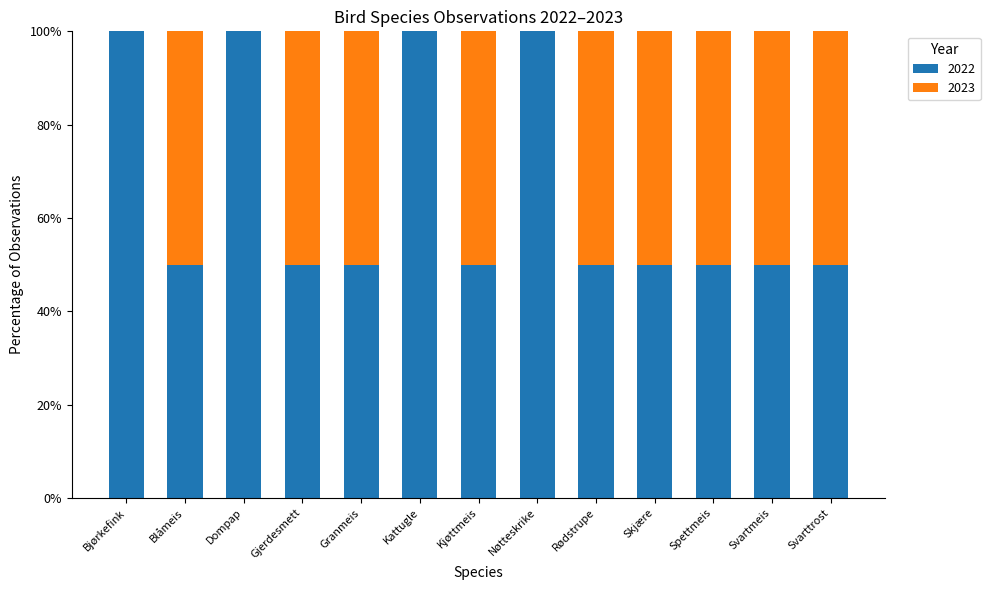

Is it true that 2022 equals 14 at Svartmeis?

False